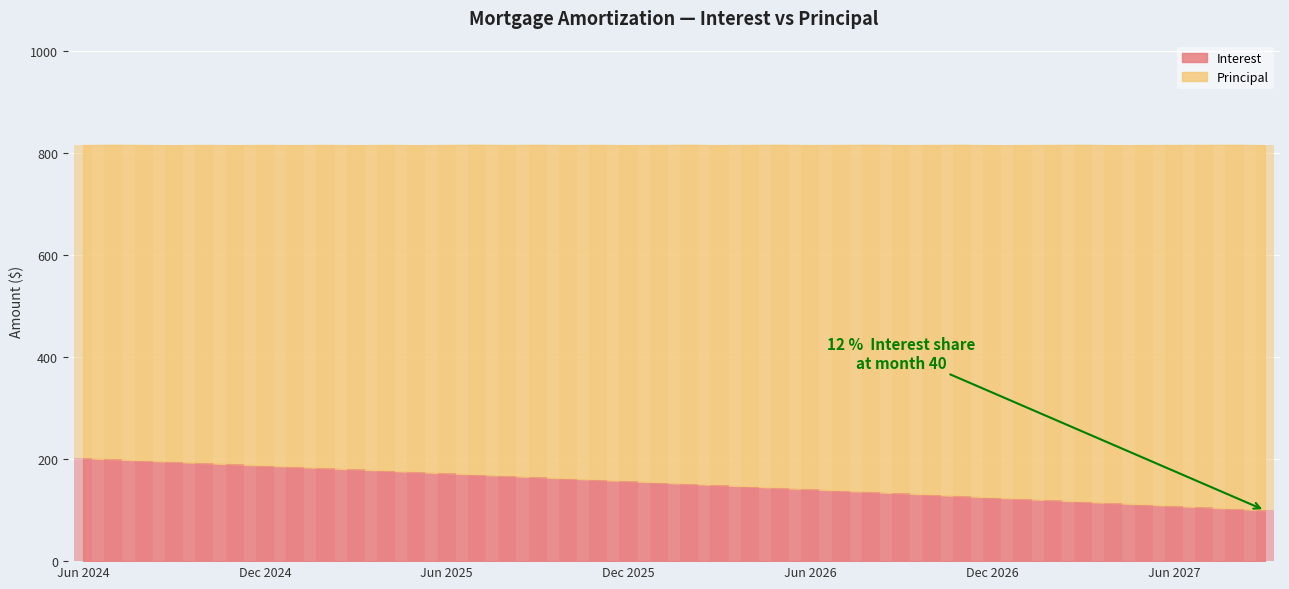

What is the label of the 22nd bar from the right?

Dec 2025